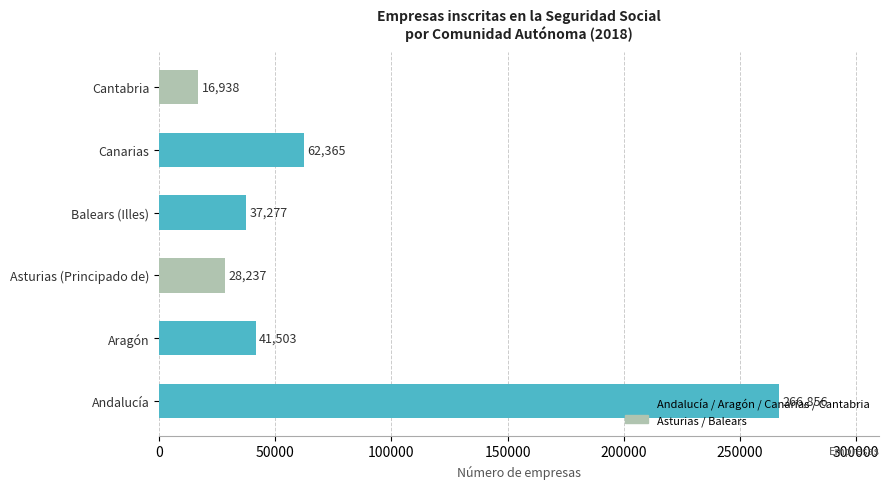

At which label is the value closest to 141897?

Canarias